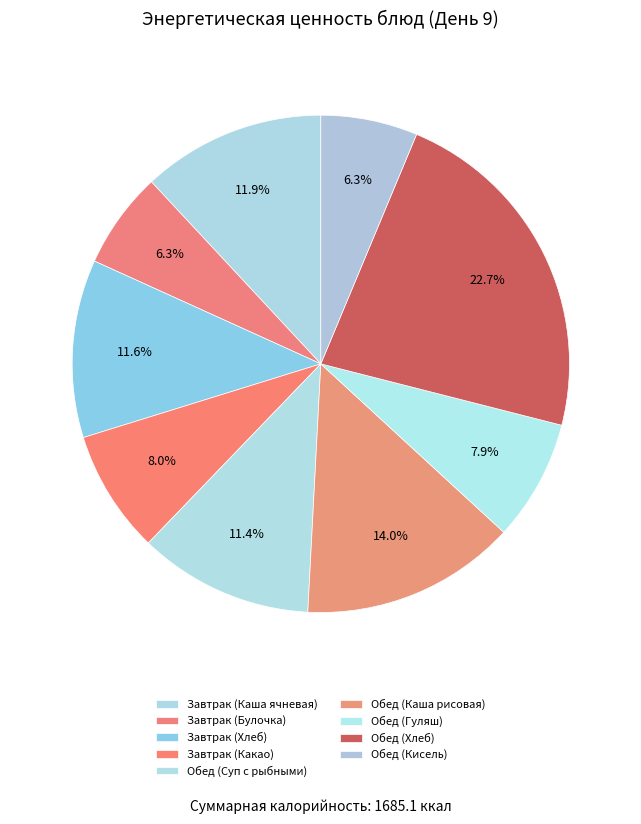

What percentage do Обед (Суп с рыбными) and Завтрак (Хлеб) together represent?

22.9%